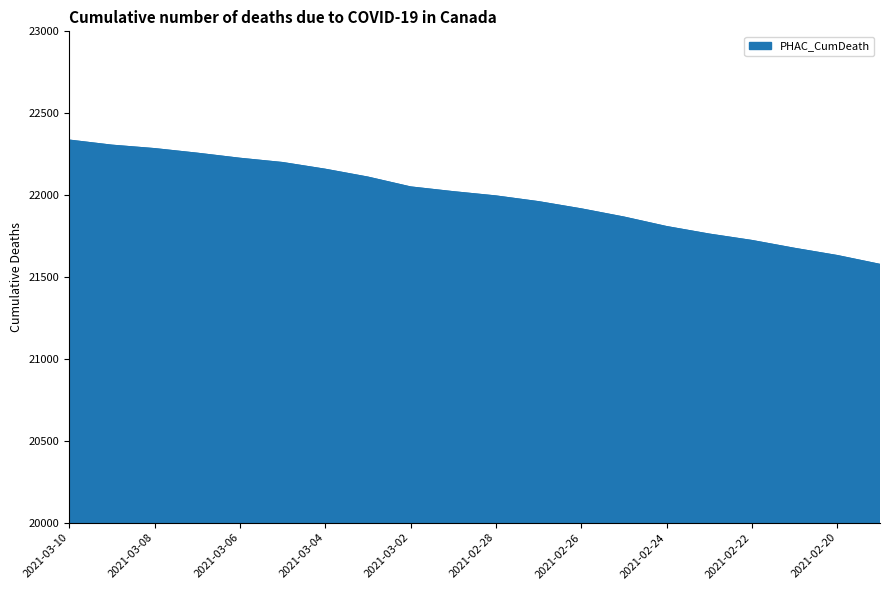

What is the average value?

21992